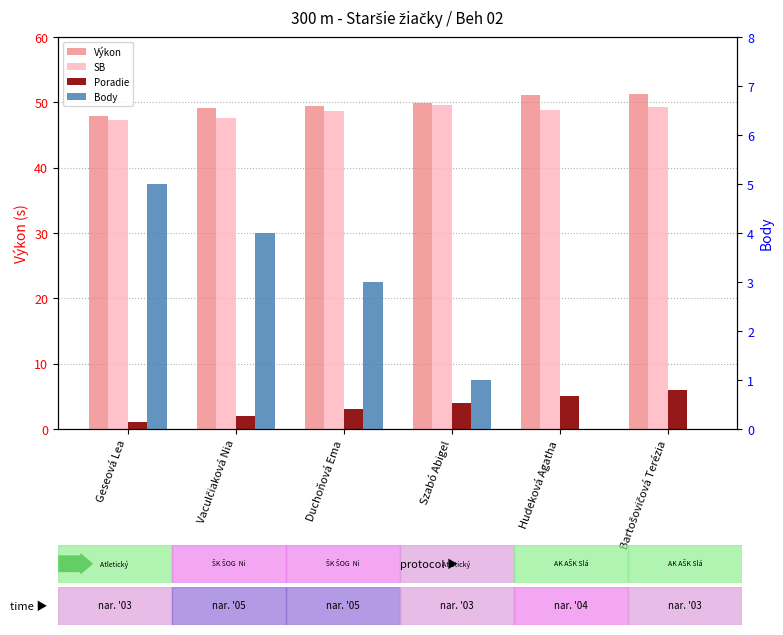

How many values in the Body series are below 3?

3